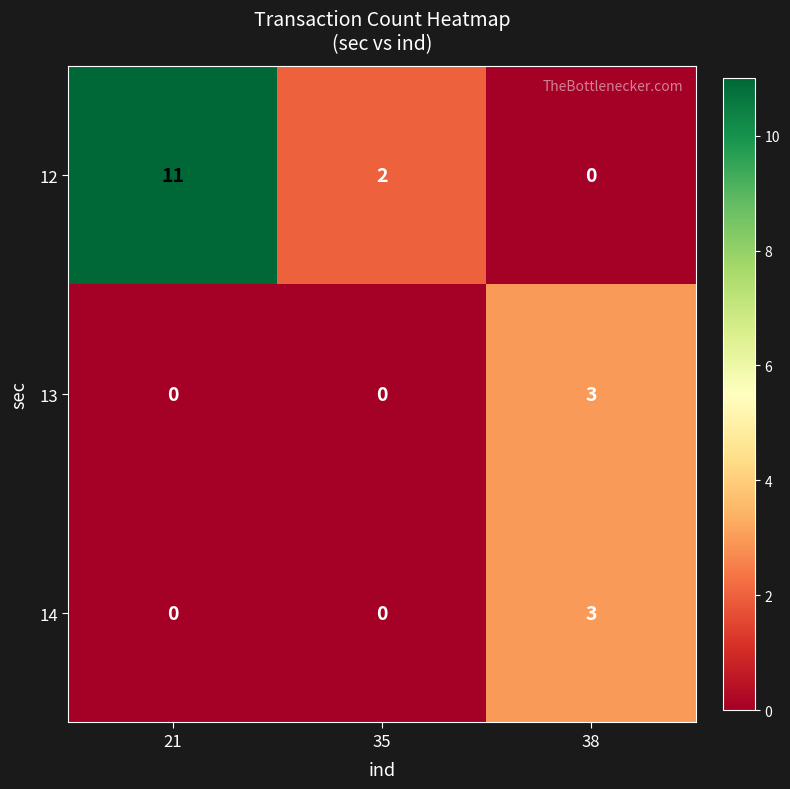

How many values in 12 are above zero?

2